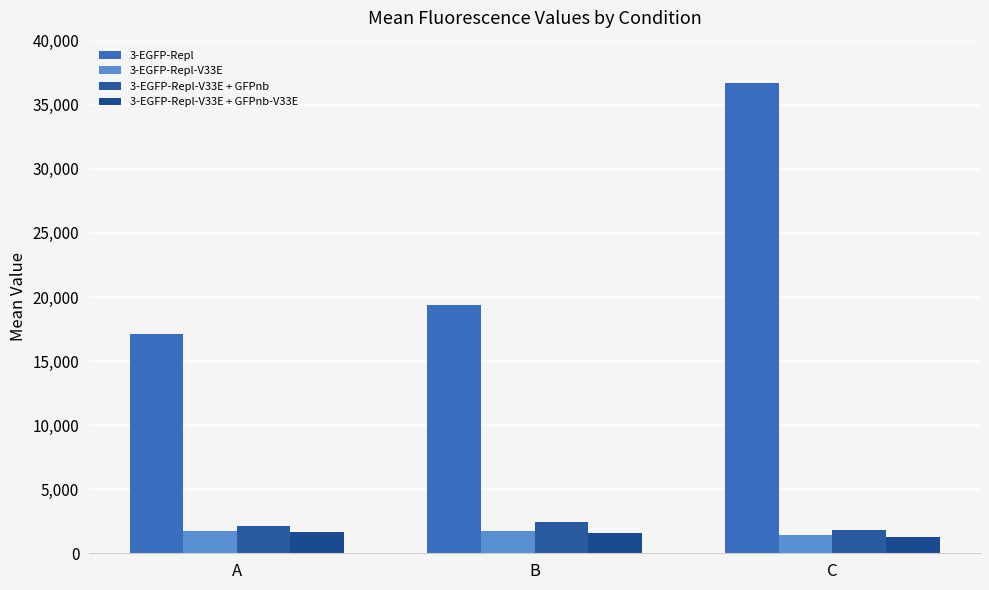

List the labels in order of 3-EGFP-Repl value, smallest first.

A, B, C